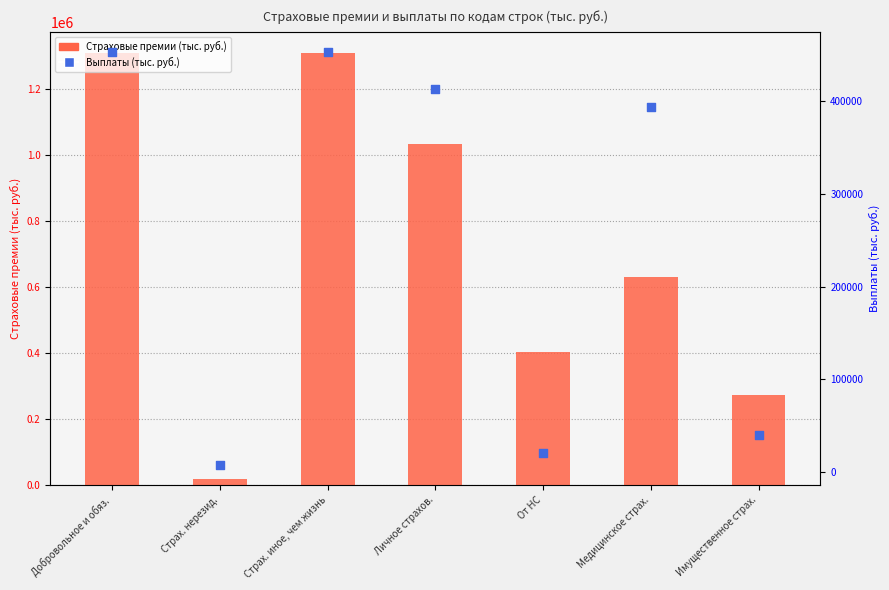

Which series has the largest total across all categories?

Страховые премии (тыс. руб.)